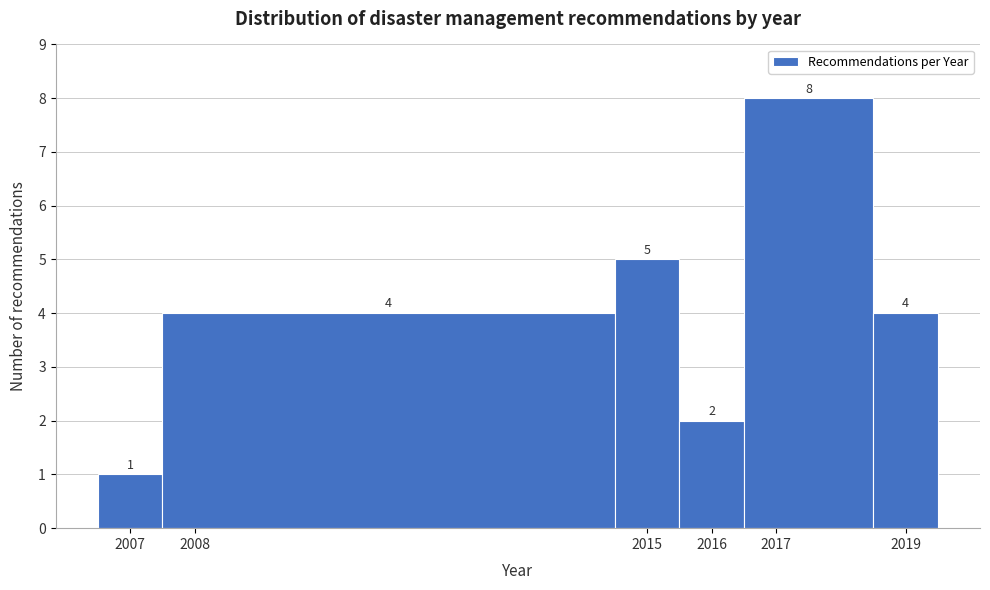

Which range on the x-axis has the tallest bar?

2016.5 to 2018.5